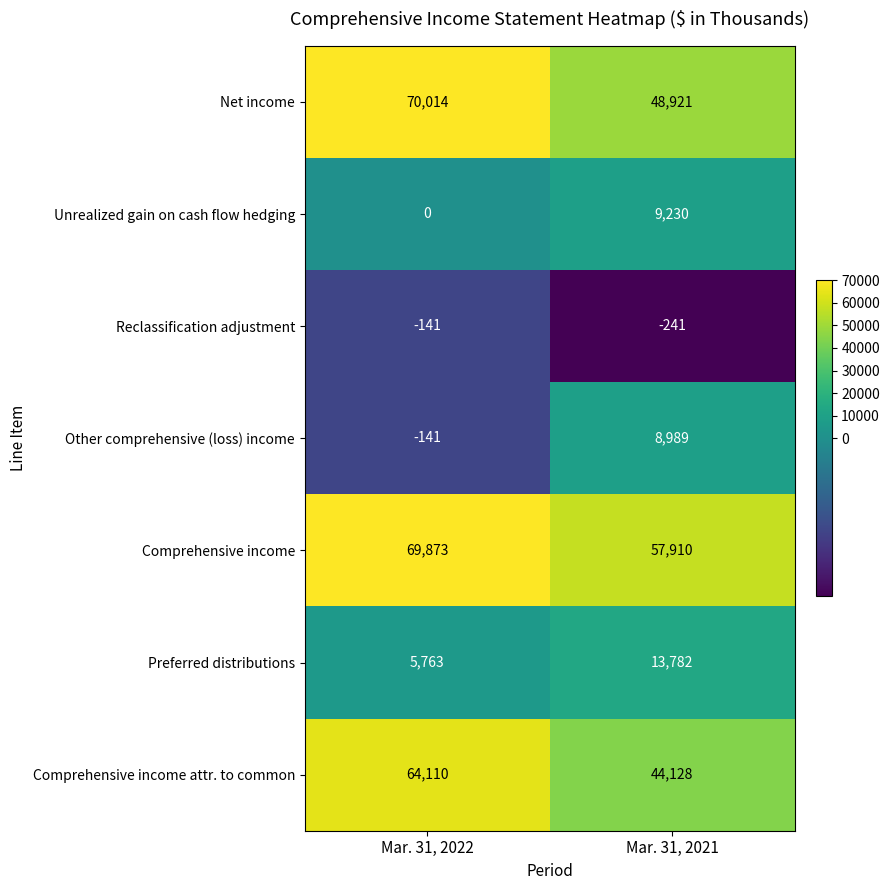

What is the average value of the Comprehensive income series?

63892